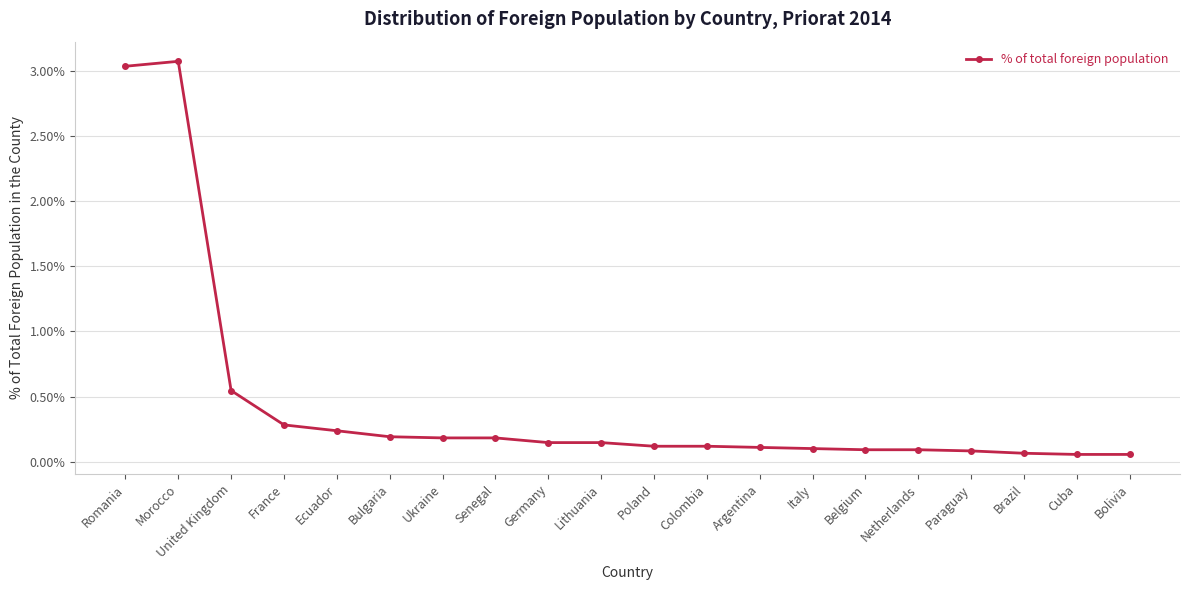

Between Cuba and Poland, which is larger?

Poland